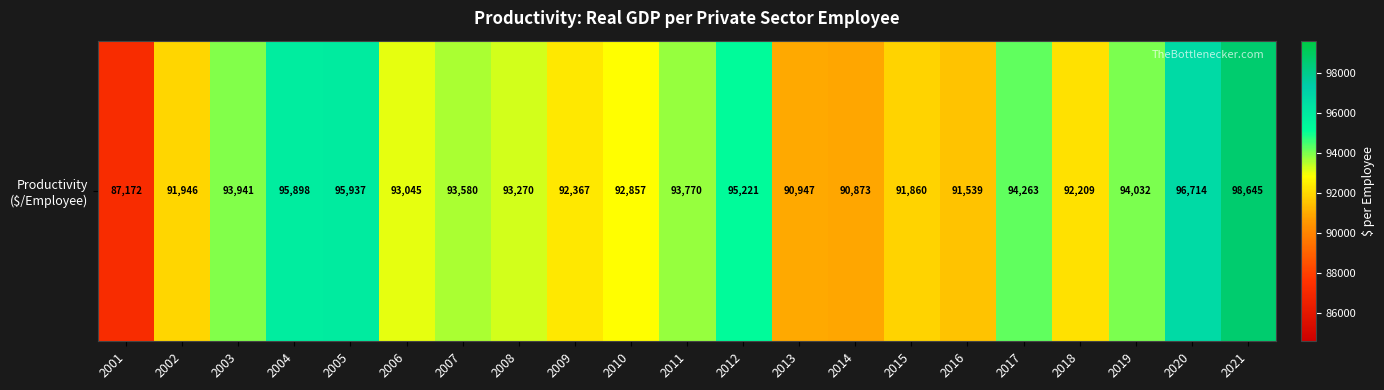

What is the change in value from 2001 to 2021?

+11473.6